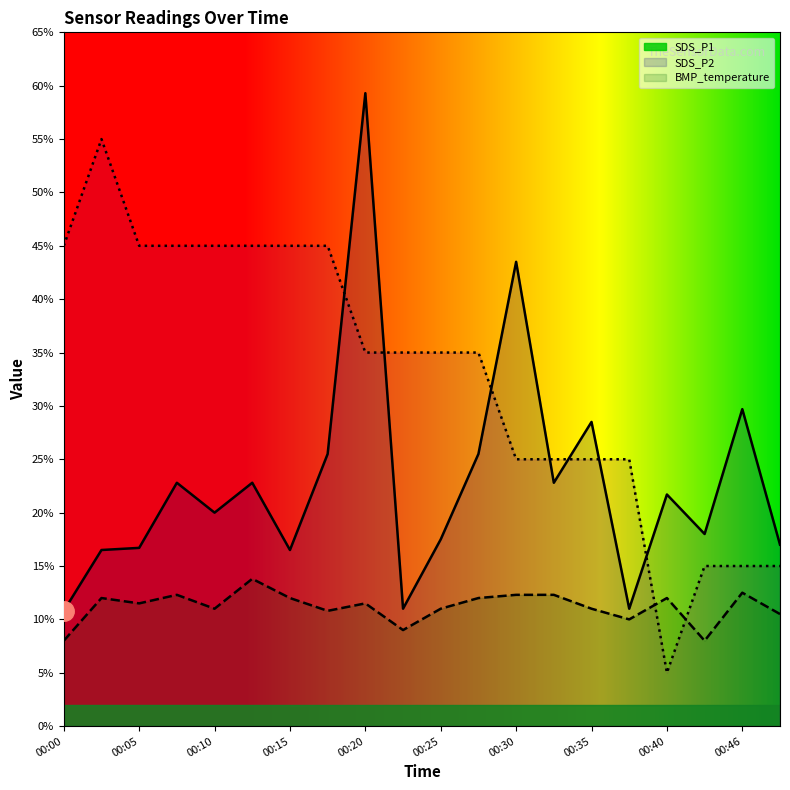

Does the chart have visible grid lines?

No